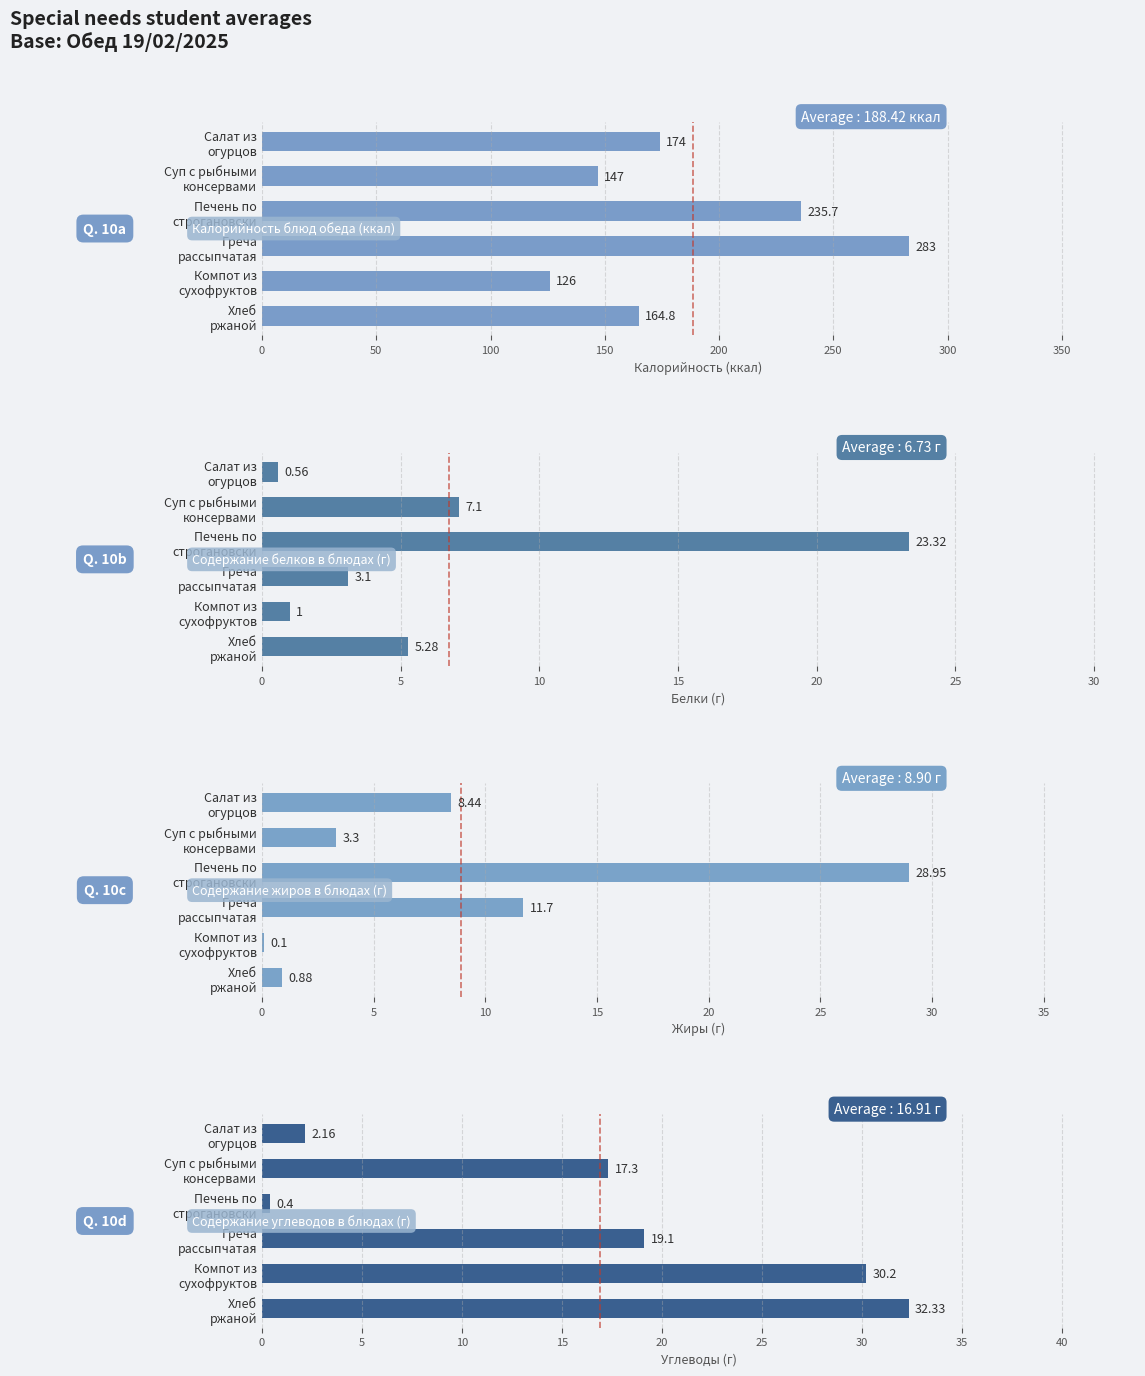

Are the bars grouped side by side (vs. stacked)?

Yes